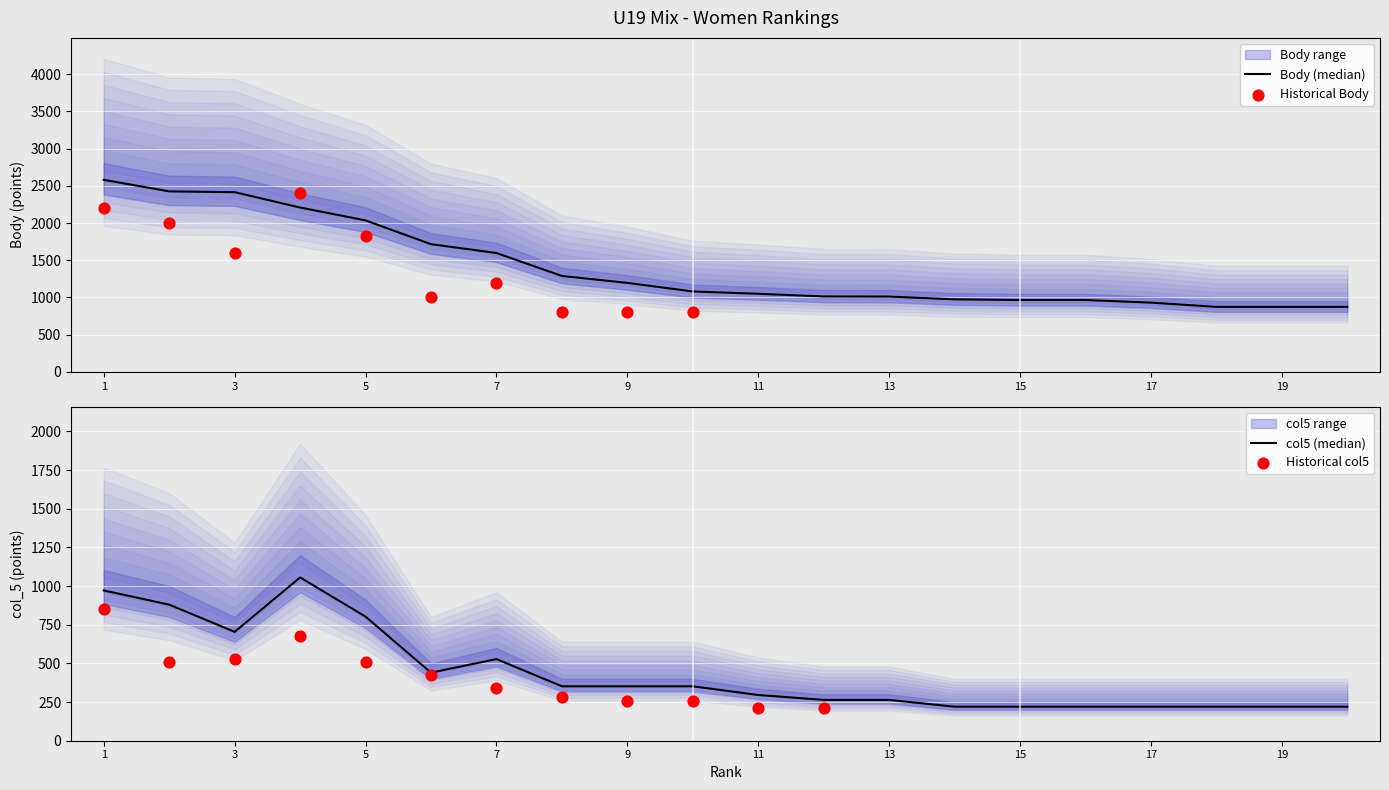

What are all the series names shown in the legend?

Body, col_5